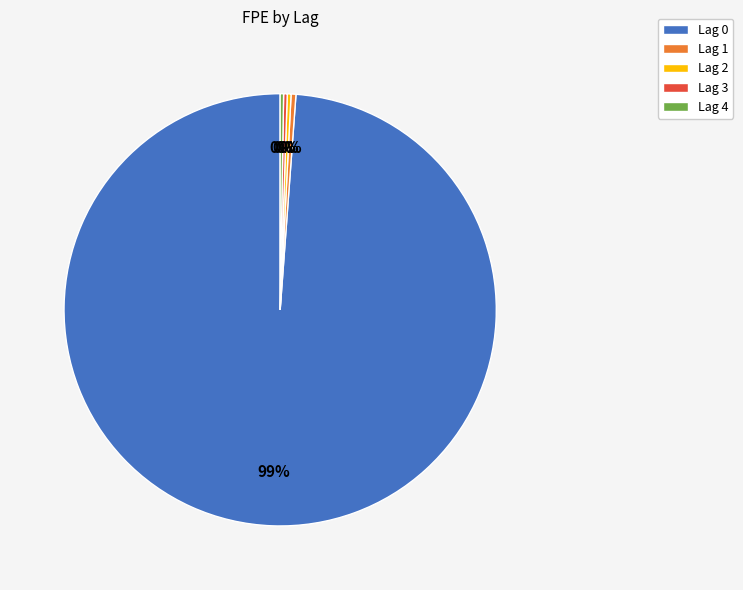

Is it true that Lag 1 is 10% of the pie?

False